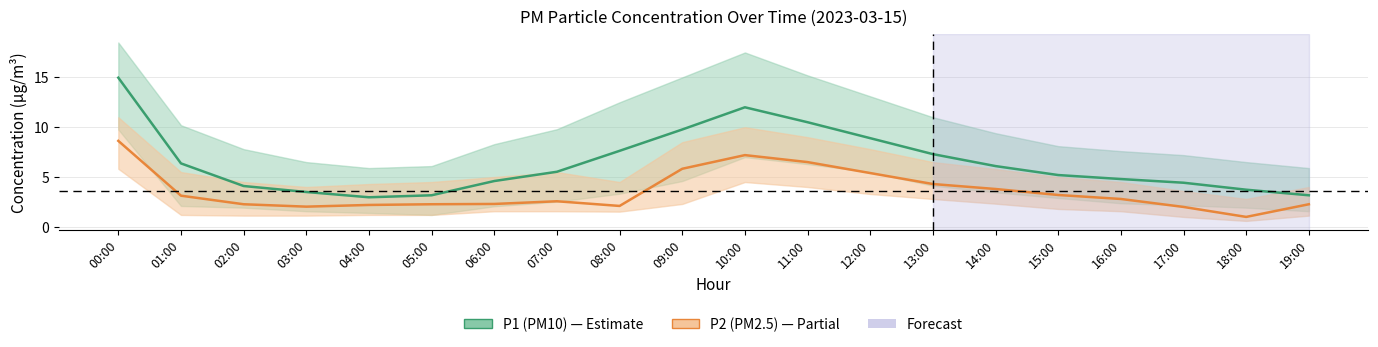

What is the sum of the P1 (PM10) values at 11:00 and 16:00?

15.3